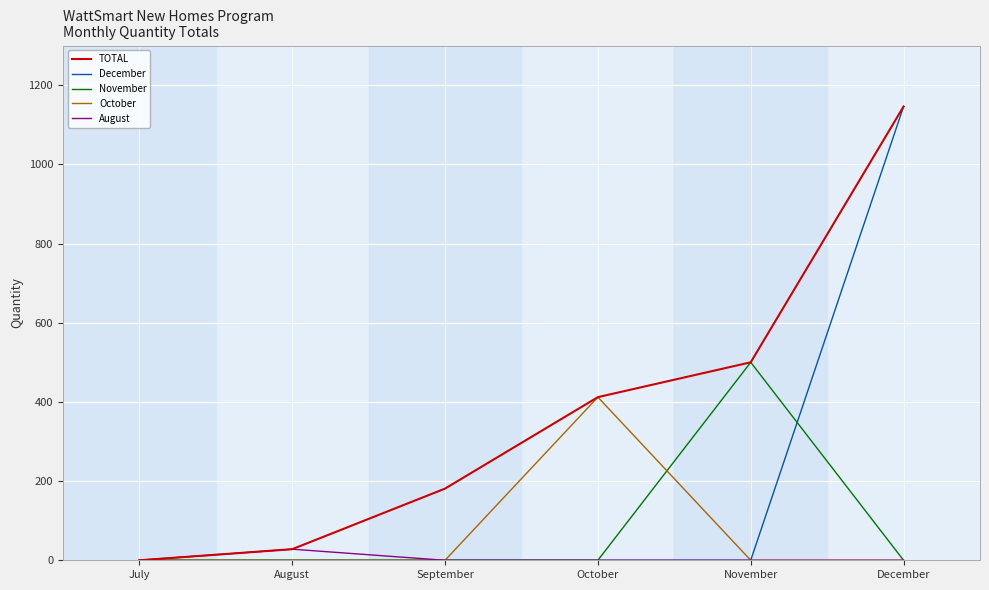

Is it true that December equals 0 at October?

True